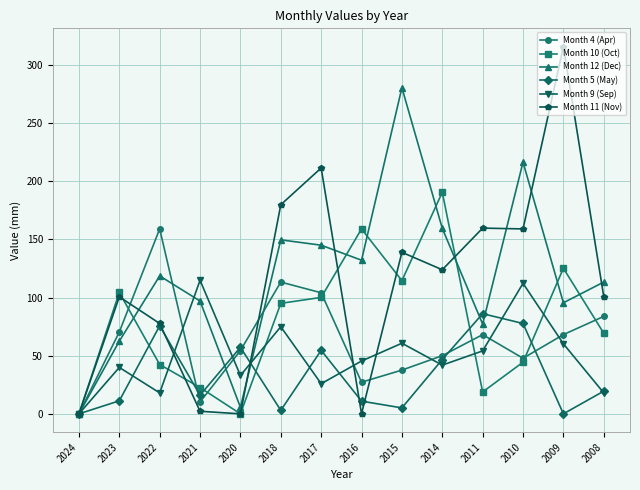

True or false: Month 12 (Dec) has more than 2 interior local peaks.

True